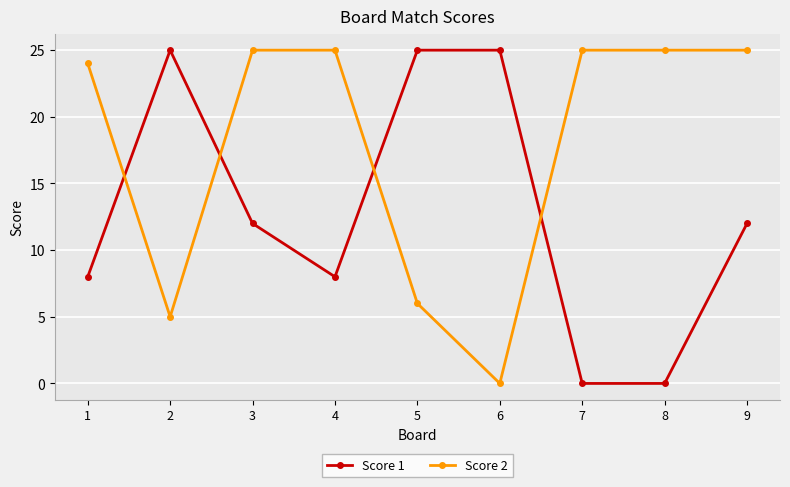

Reading right to left, transcribe all the data shown in this chart.

Score 1: 9=12	8=0	7=0	6=25	5=25	4=8	3=12	2=25	1=8
Score 2: 9=25	8=25	7=25	6=0	5=6	4=25	3=25	2=5	1=24